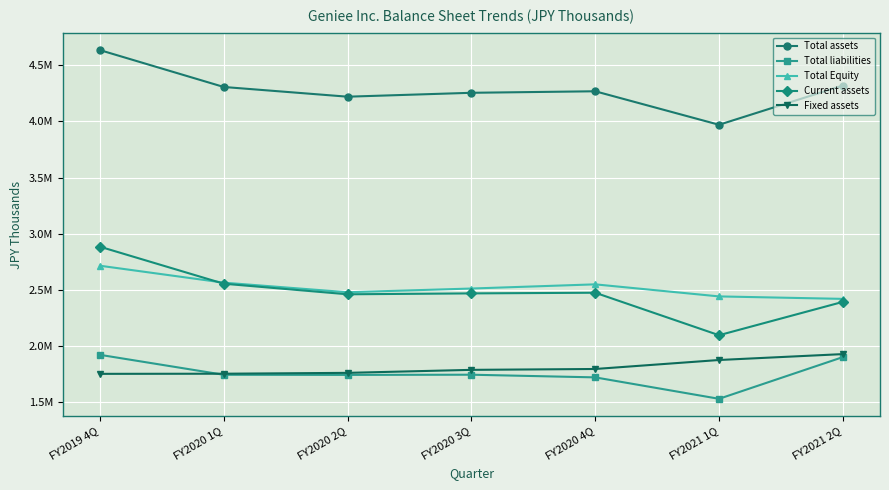

What is the difference between the maximum and minimum values in the Total Equity series?

295323